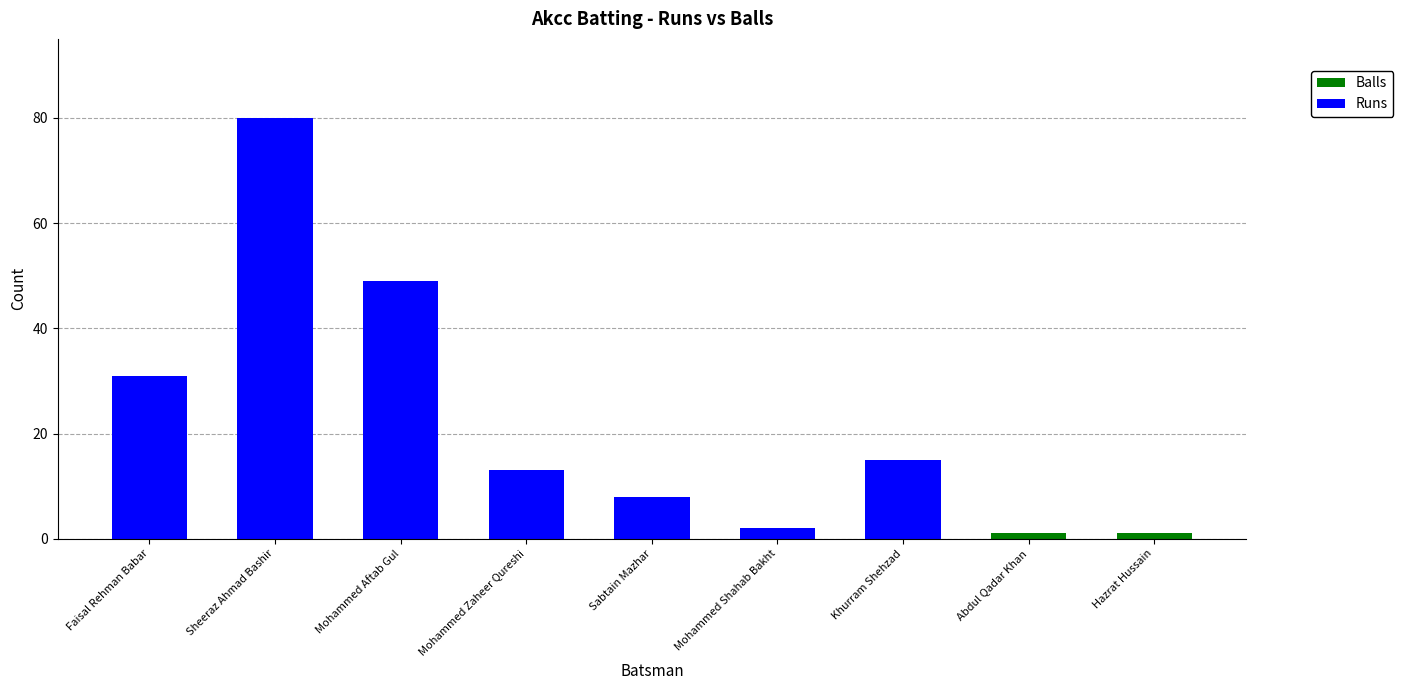

Read the Balls value at Mohammed Aftab Gul, to the nearest 5.

30